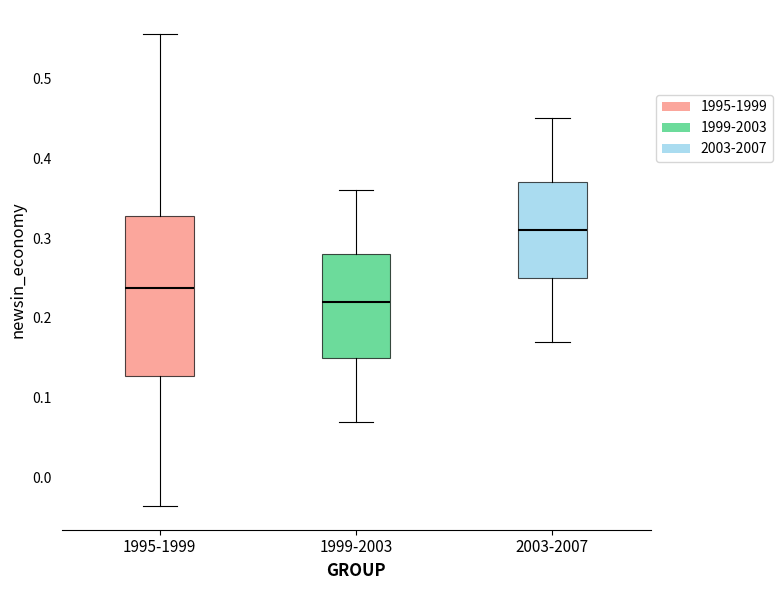

Reading left to right, transcribe this box plot: for each box, give where its median line is, the range the box spans, and where its two whiskers end, as read against the y-axis. The values are not printed on the chart, so give them approximately, as read against the axis.

1995-1999: median 0.24, box 0.13 to 0.33, whiskers -0.04 to 0.56
1999-2003: median 0.22, box 0.15 to 0.28, whiskers 0.07 to 0.36
2003-2007: median 0.31, box 0.25 to 0.37, whiskers 0.17 to 0.45